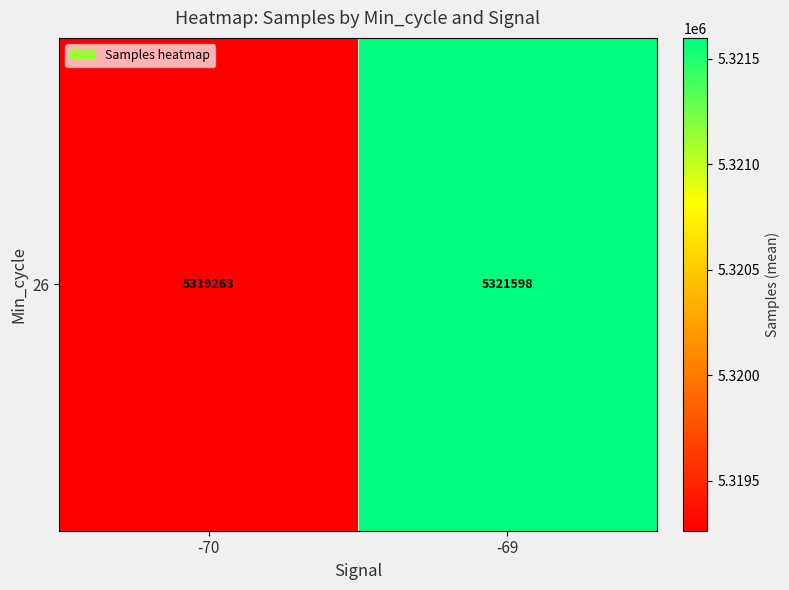

What is the difference between the values at -70 and -69?

2334.8